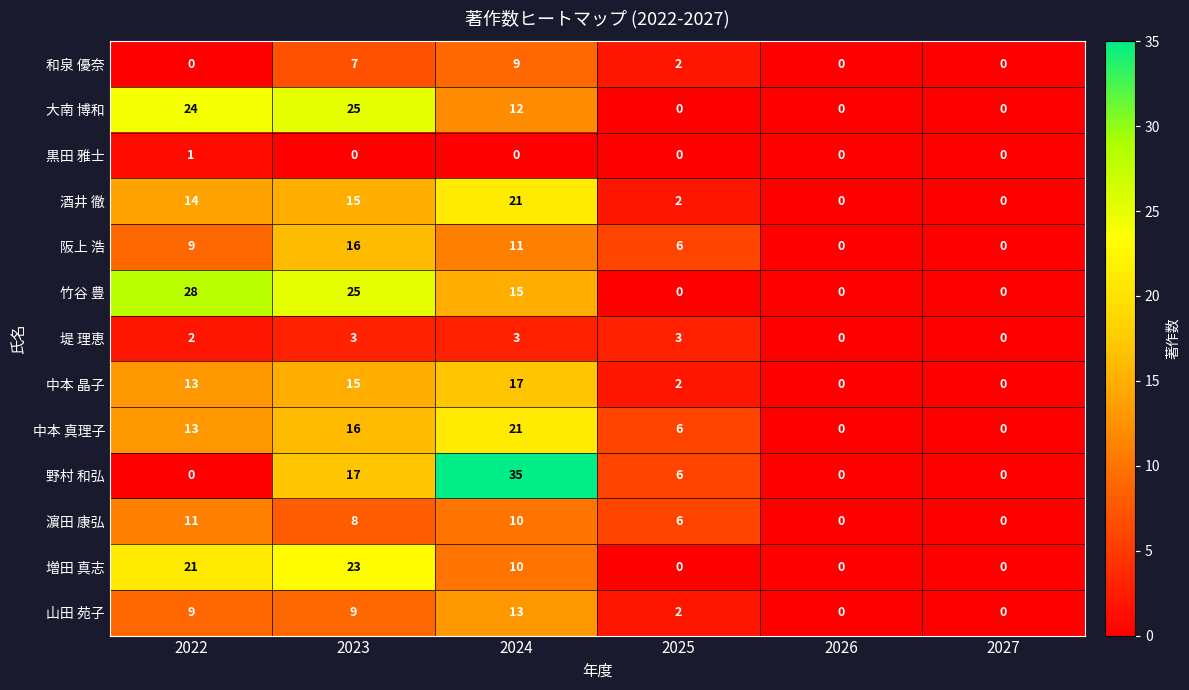

Count the number of categories in the chart.

6